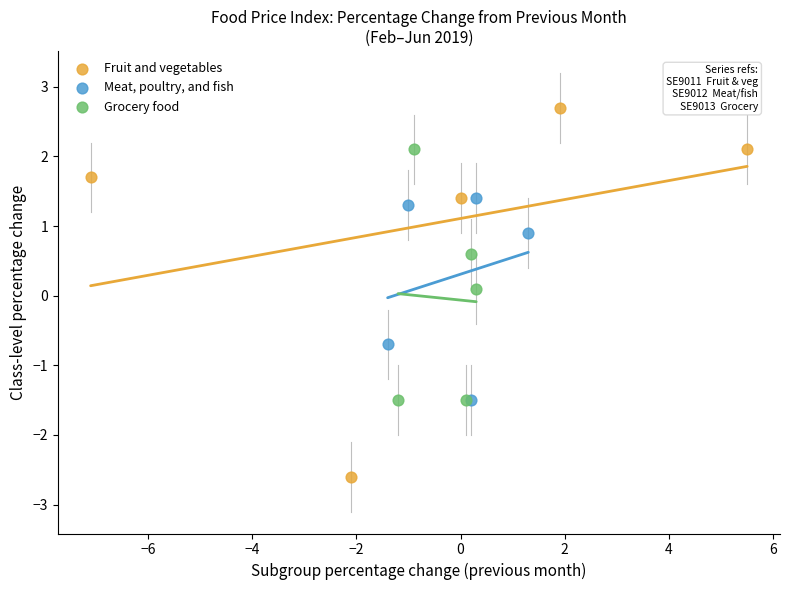

Which series contains the lowest Y value?

Fruit and vegetables